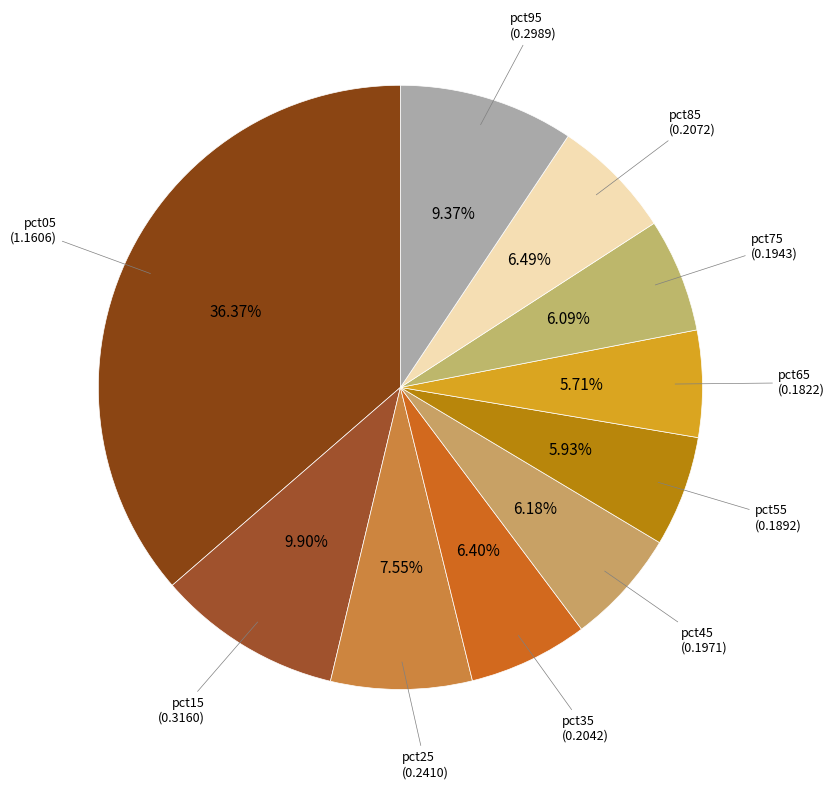

How many segments does this pie chart have?

10